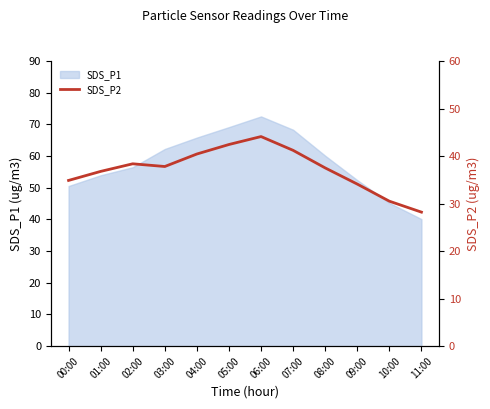

True or false: SDS_P1 has a value of 65.8 at 04:00.

True